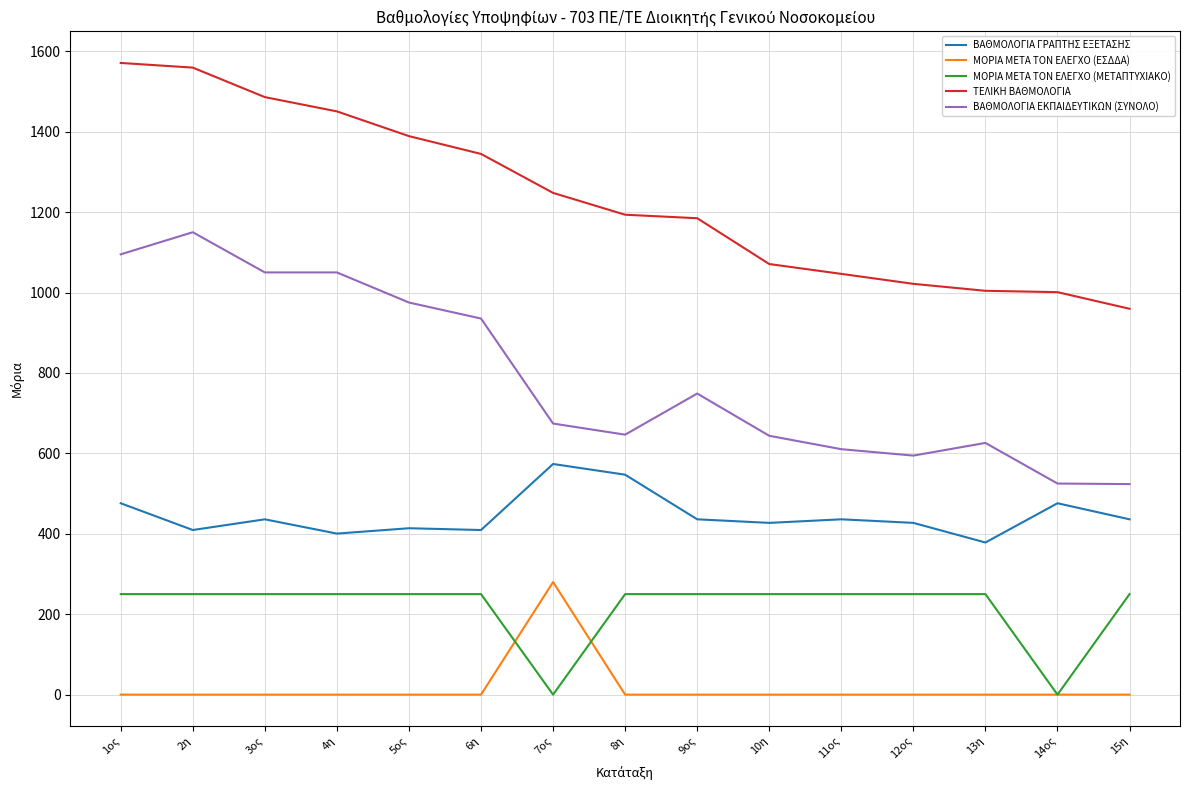

The value of ΜΟΡΙΑ ΜΕΤΑ ΤΟΝ ΕΛΕΓΧΟ (ΜΕΤΑΠΤΥΧΙΑΚΟ) at 2η is 250.0. True or false?

True